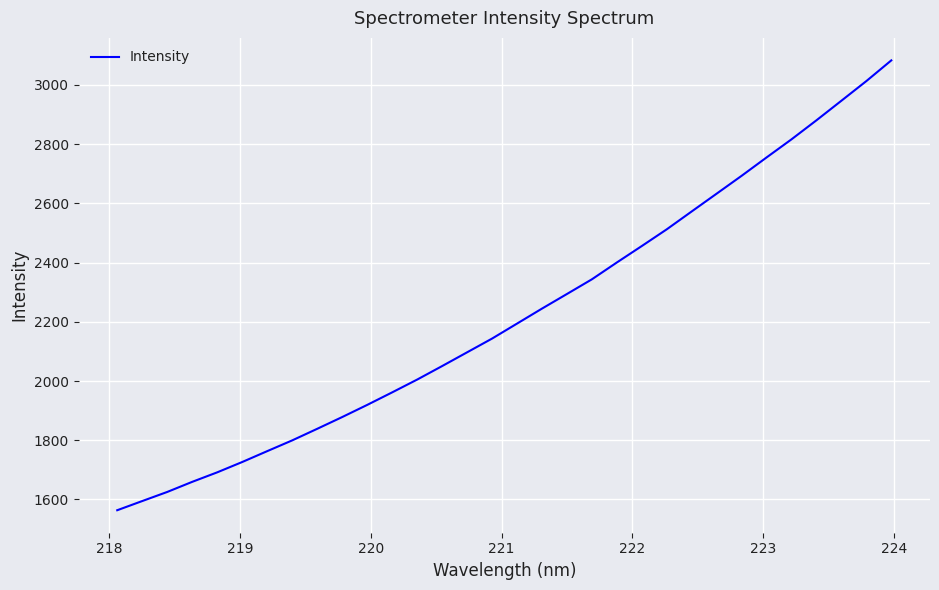

What is the minimum value shown in the chart?

1563.6